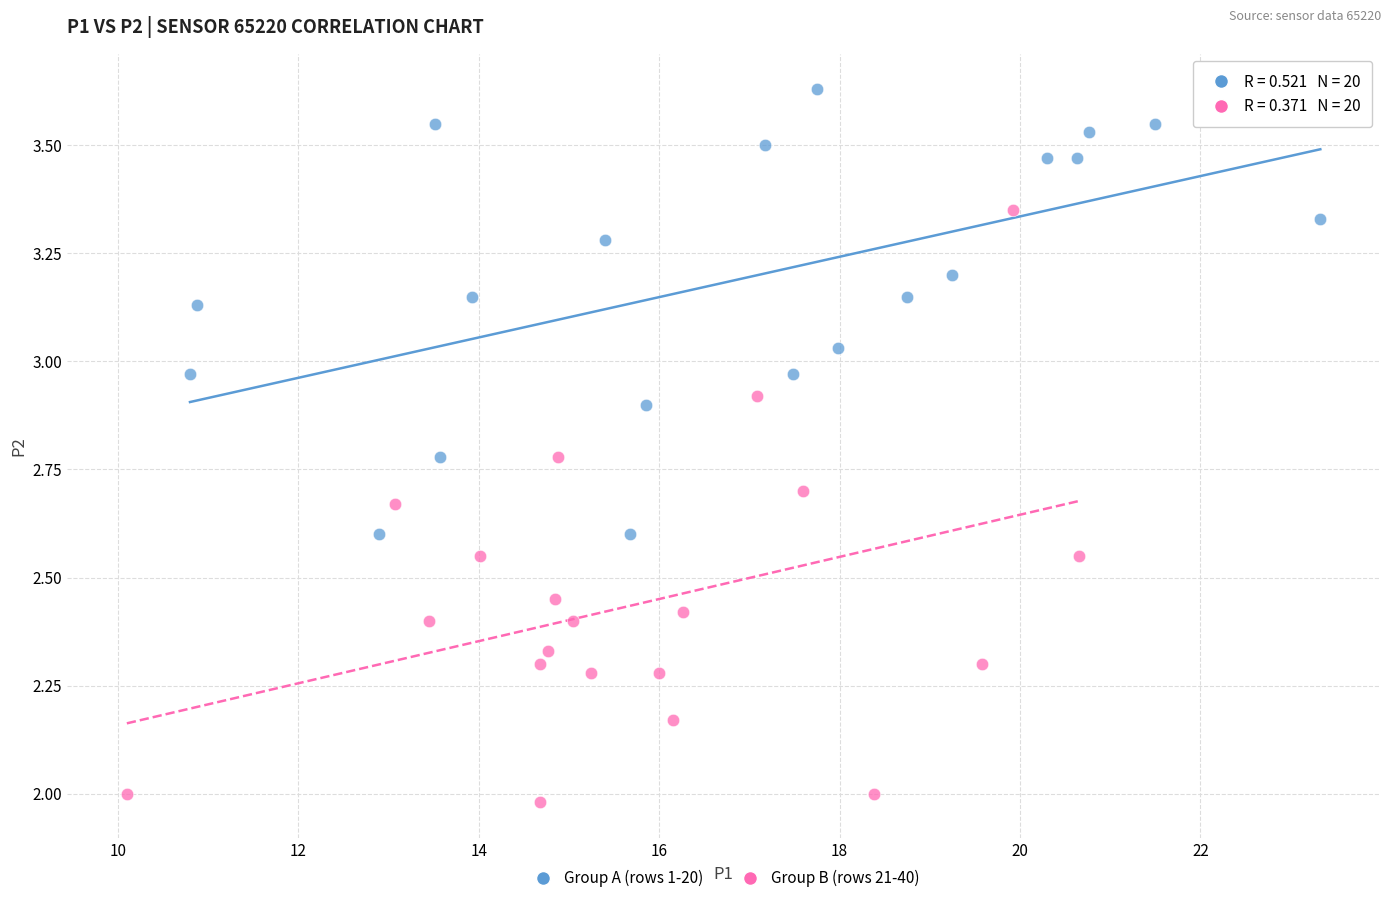

Which series has the widest spread of Y values?

Group B (rows 21-40)